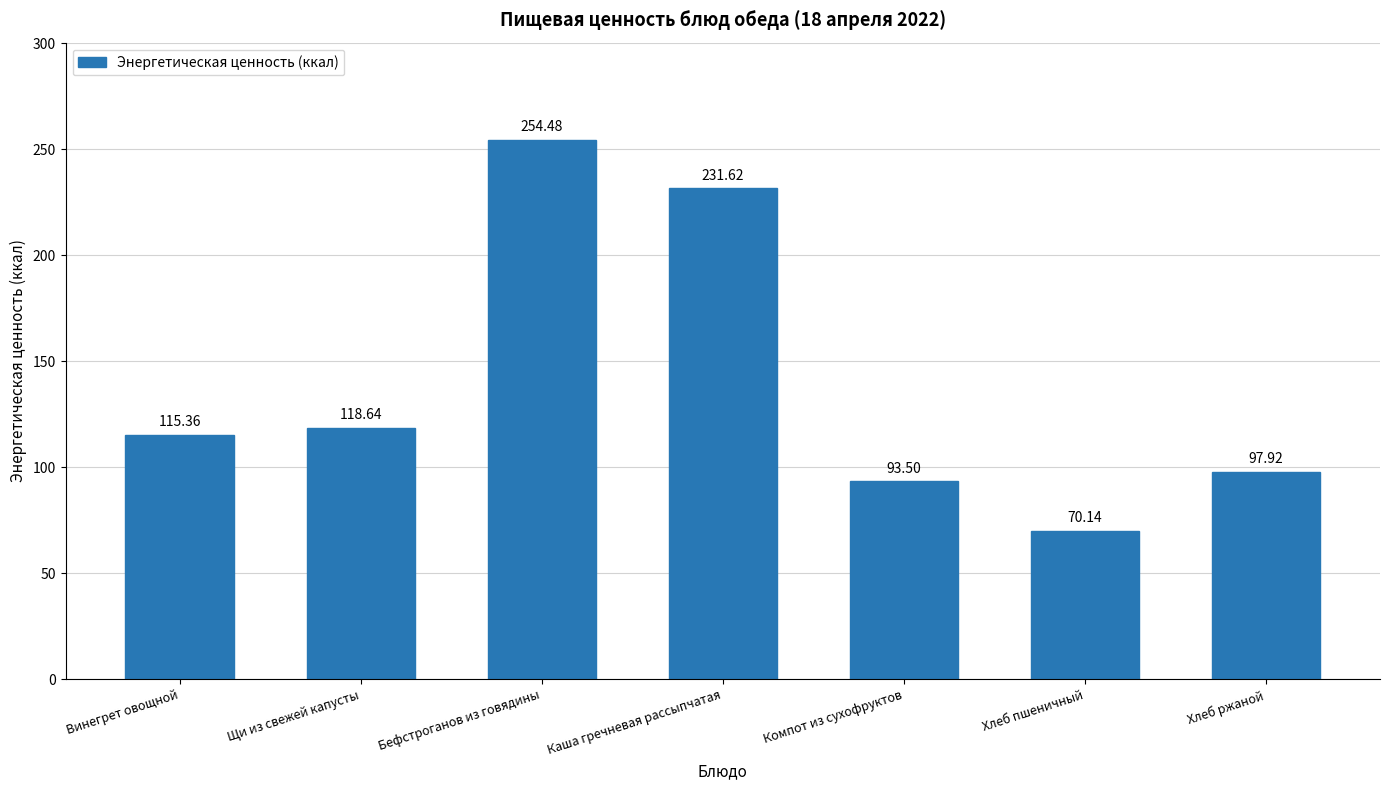

Reading left to right, what are all the values shown in this chart?

Винегрет овощной=115.4	Щи из свежей капусты=118.6	Бефстроганов из говядины=254.5	Каша гречневая рассыпчатая=231.6	Компот из сухофруктов=93.5	Хлеб пшеничный=70.1	Хлеб ржаной=97.9